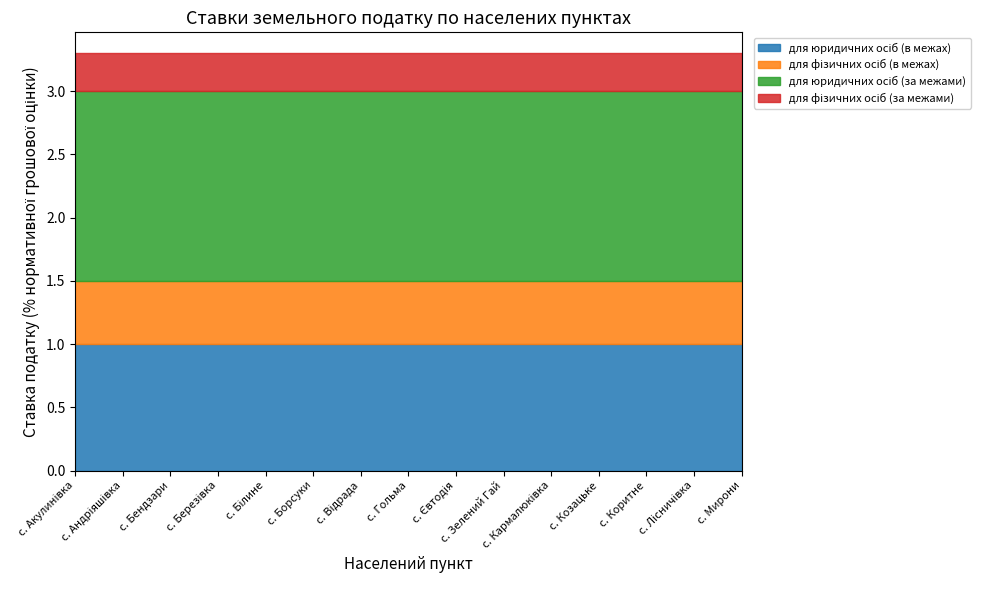

What is the maximum value for для юридичних осіб (в межах)?

1.0